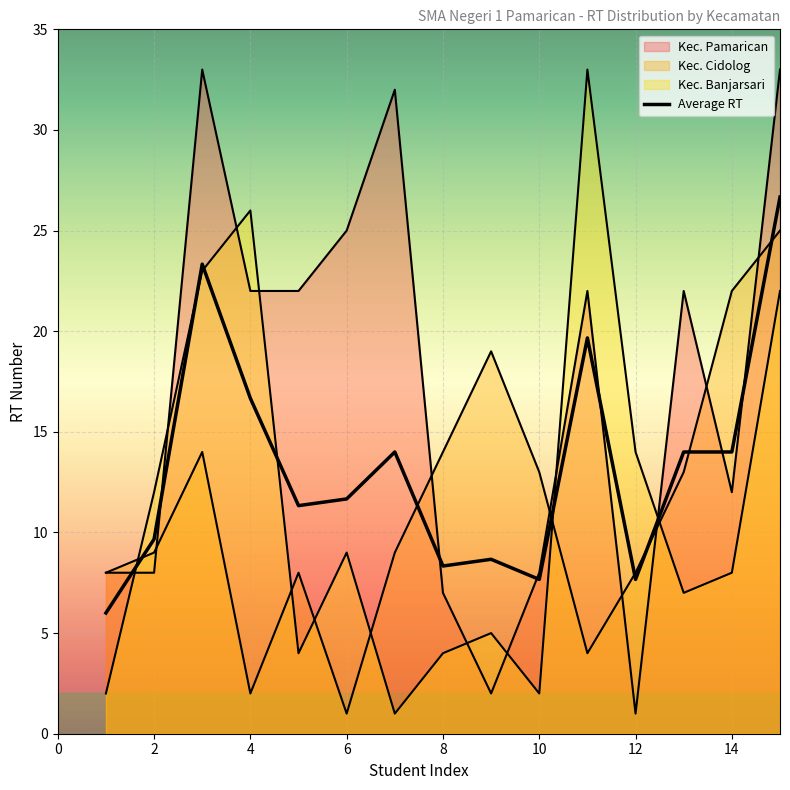

What is the value of the Kec. Cidolog point at the 3rd from the left?

14